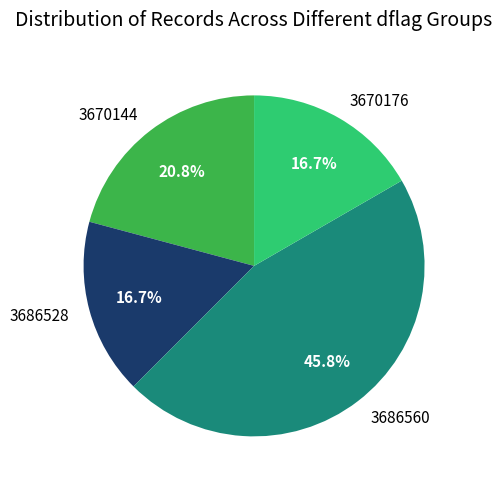

Which has a higher value, 3670176 or 3670144?

3670144